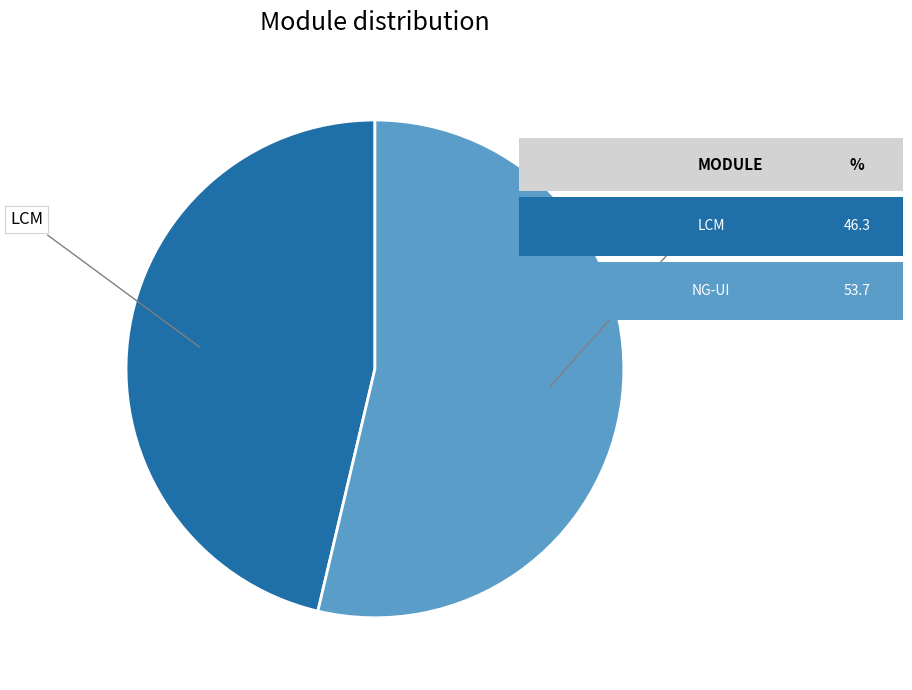

Is the sum of LCM and NG-UI greater than half?

Yes